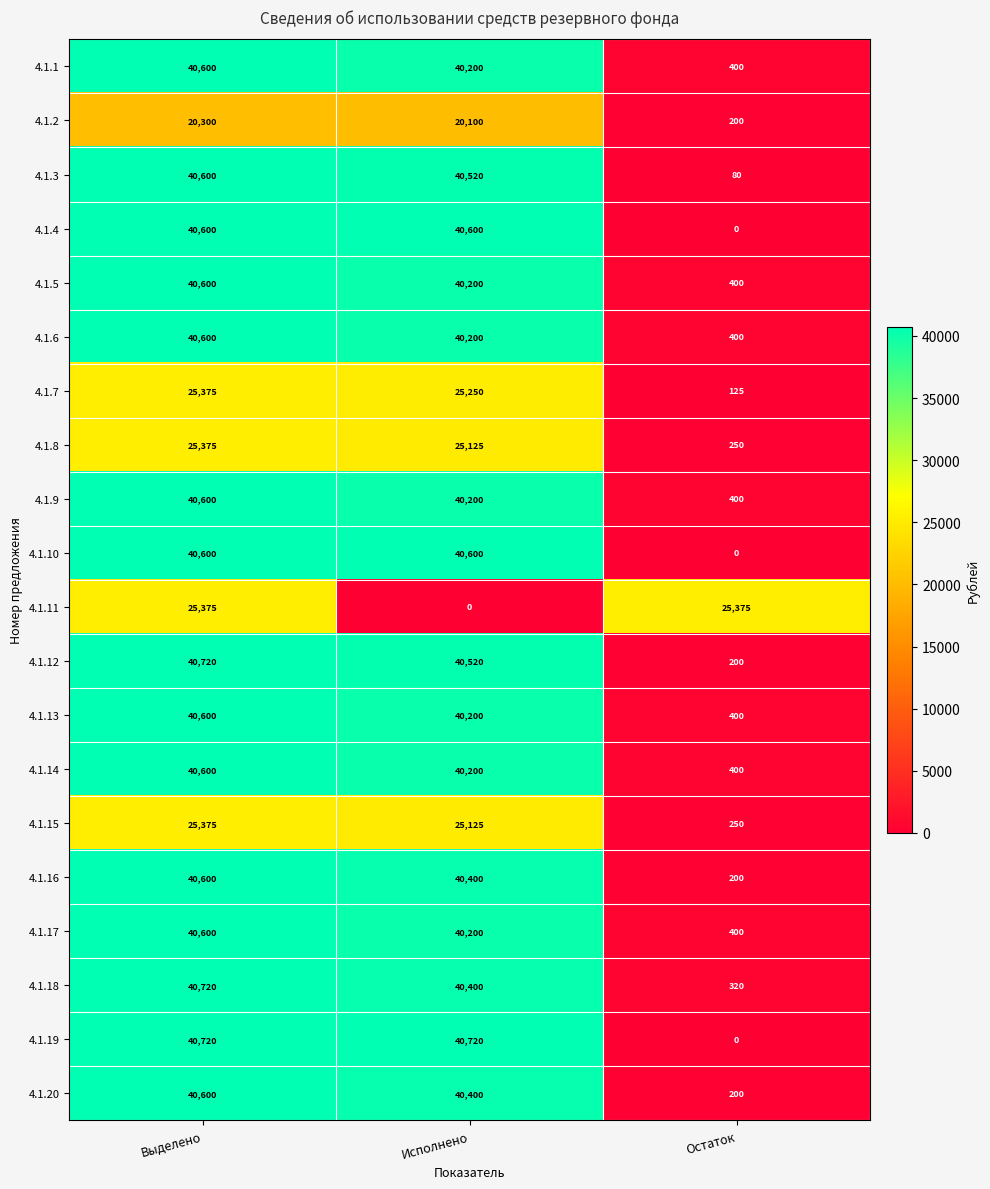

At how many categories does at least one series exceed 694?

3